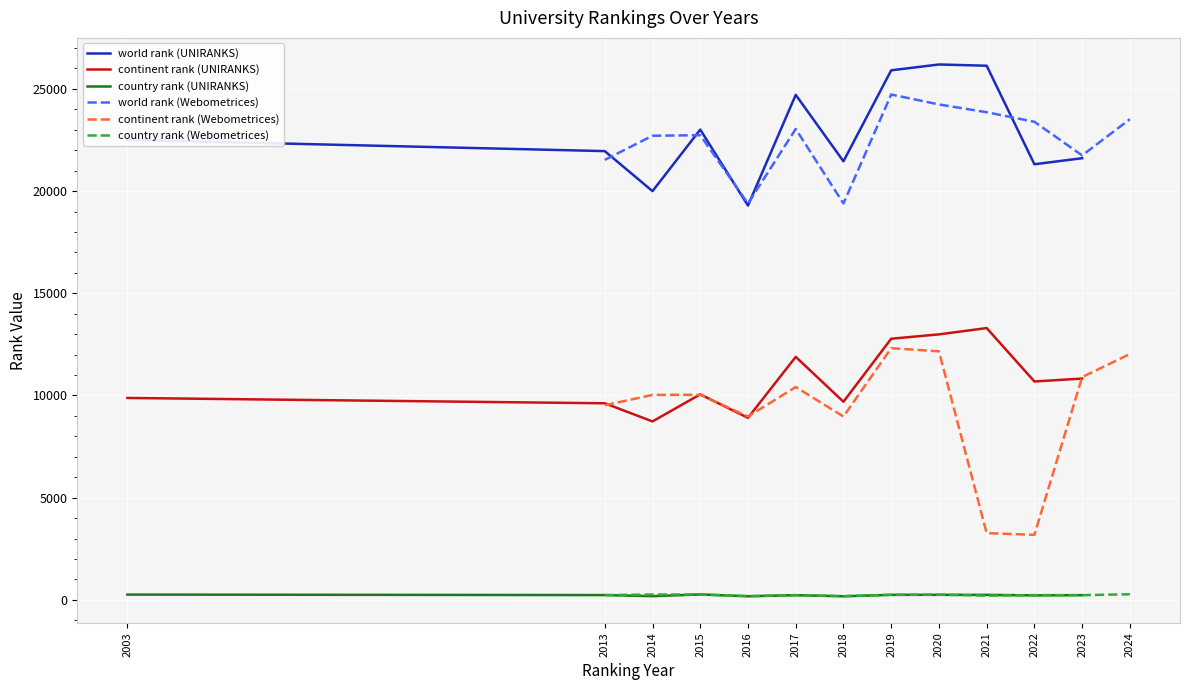

In country rank (UNIRANKS), how many points are higher than both neighbors (excluding endpoints)?

3